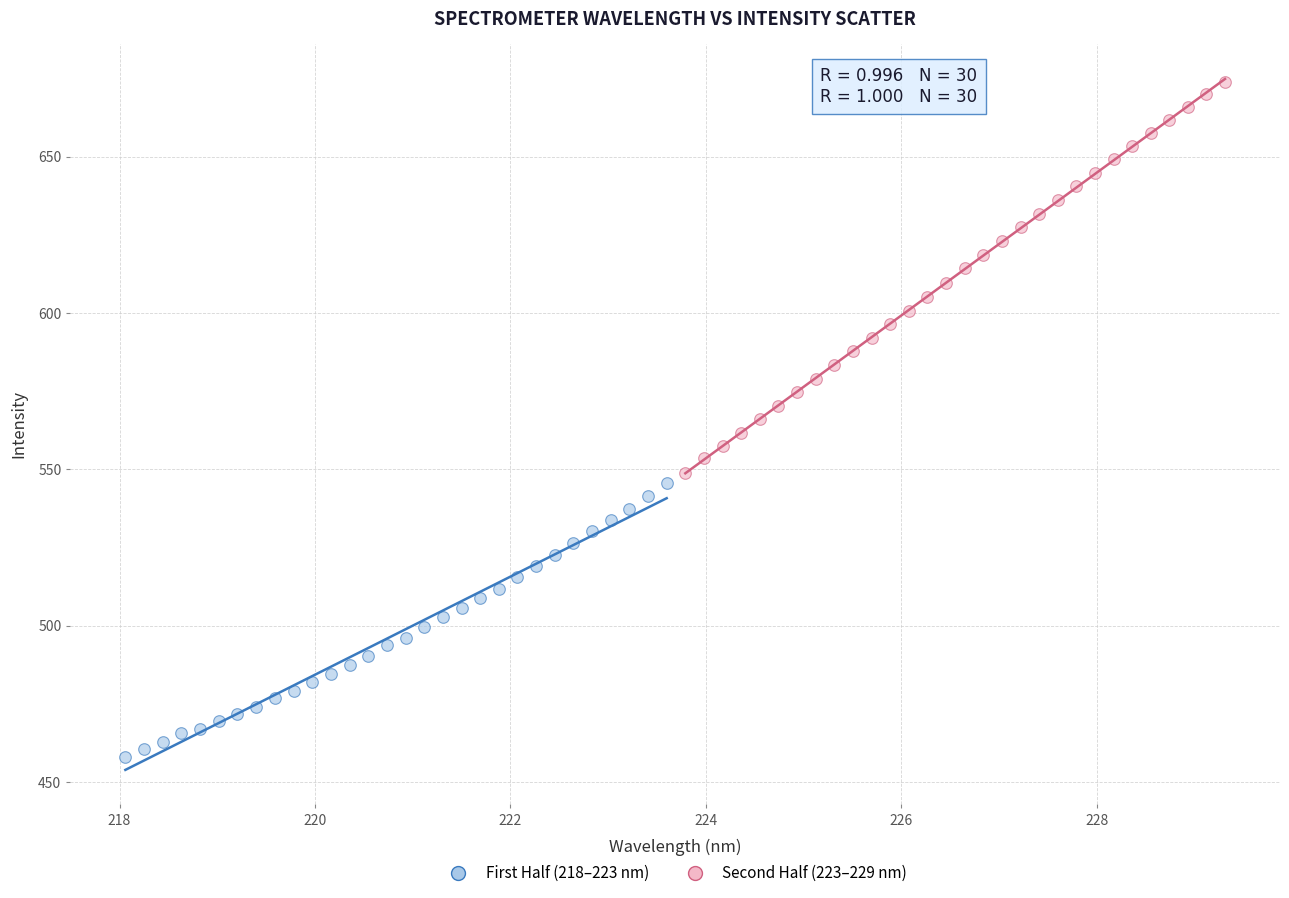

What are all the series names shown in the legend?

First Half (218–223 nm), Second Half (223–229 nm)